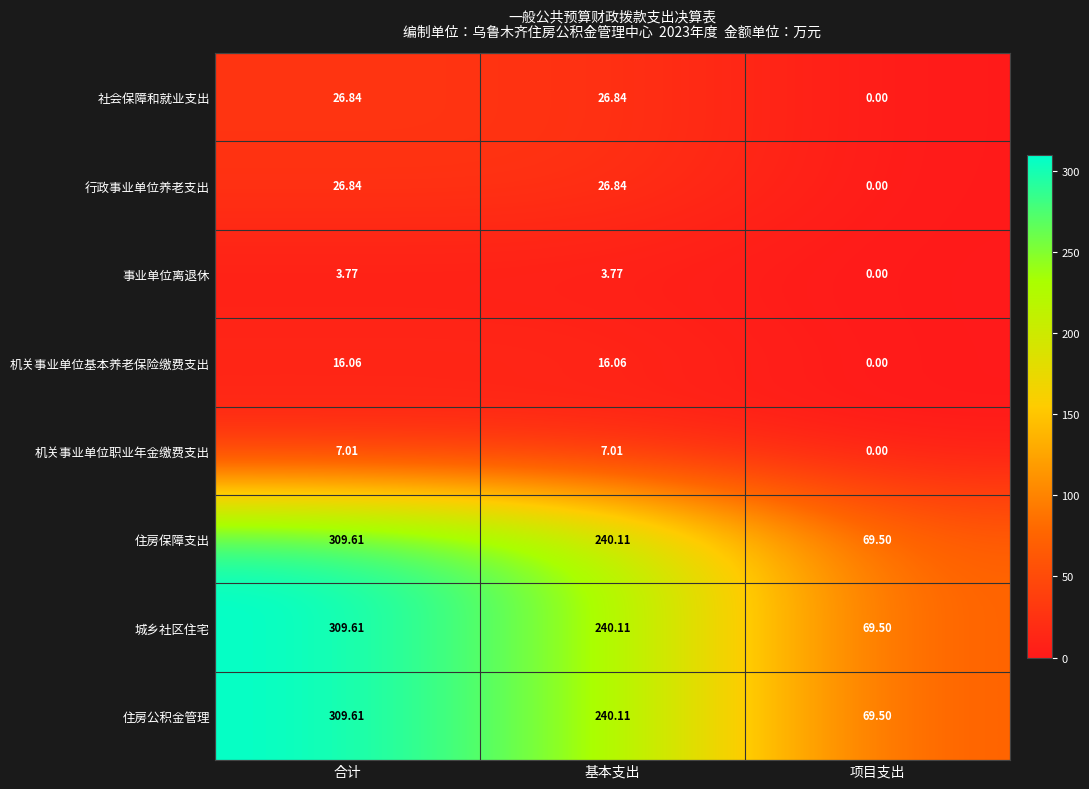

Which category has the highest value in the 住房保障支出 series?

合计